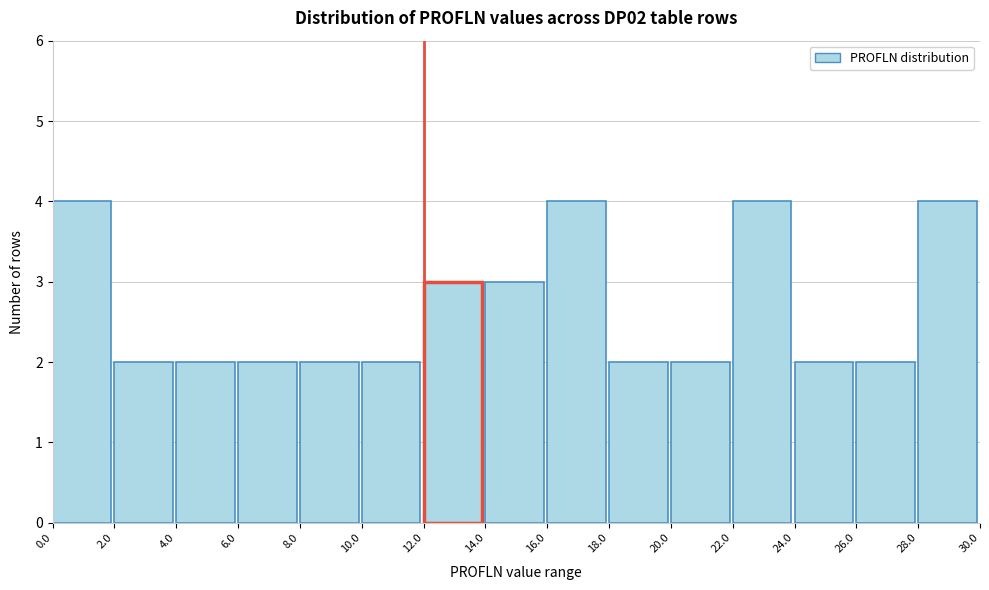

What is the height of the bar covering 16.0 to 18.0 on the x-axis? The values are not printed on the chart, so give them approximately, as read against the axis.

4